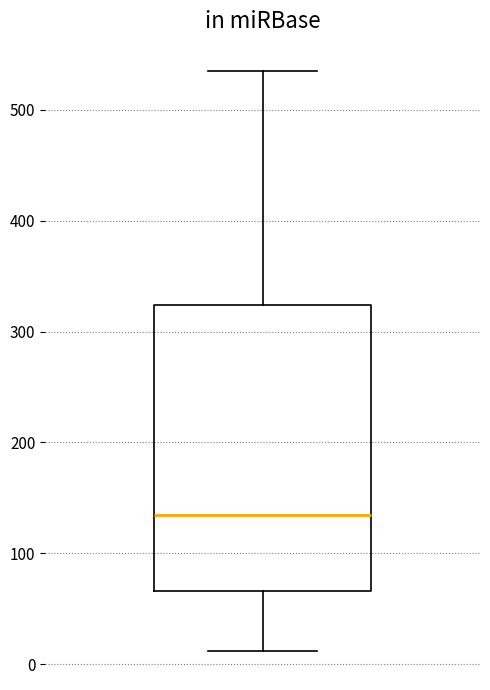

Read this box plot against the y-axis: the position of the median line, the range covered by the box, and the ends of both whiskers. The values are not printed on the chart, so give them approximately, as read against the axis.

median 140, box 70 to 320, whiskers 10 to 540